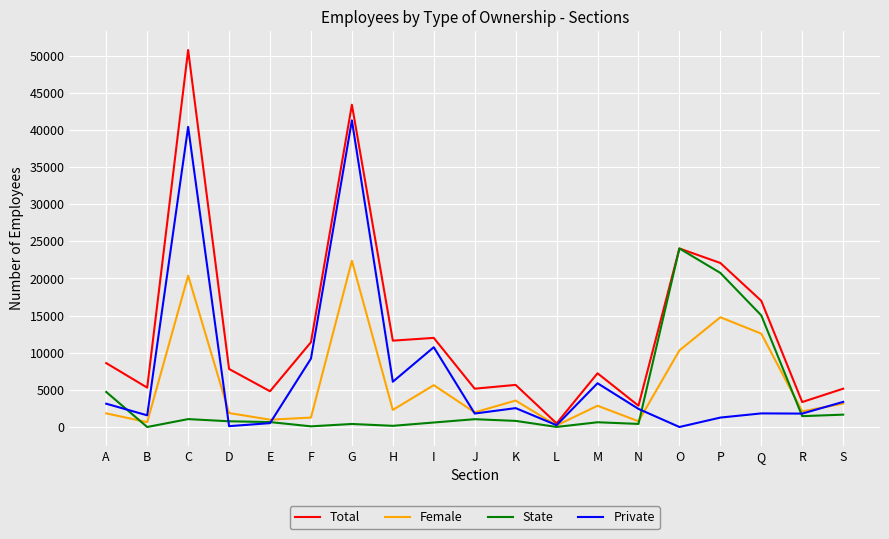

What are all the series names shown in the legend?

Total, Female, State, Private